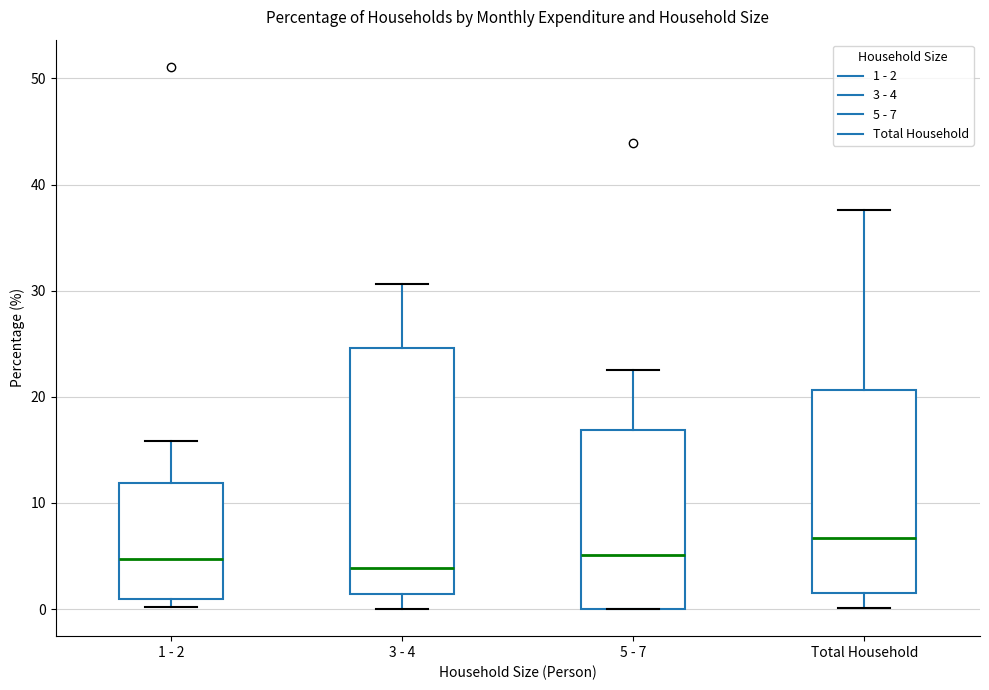

Comparing the boxes themselves (not the whiskers), which one is the tallest?

3 - 4